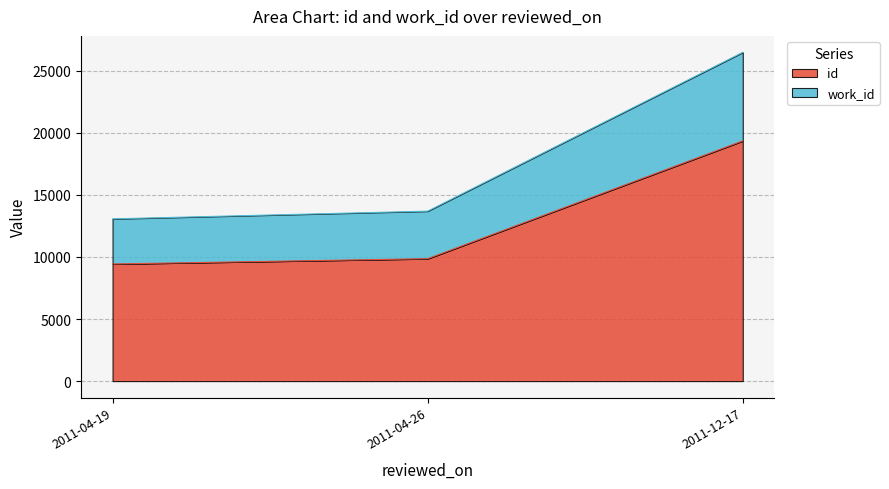

Where does the work_id series first go above 13690?

2011-12-17